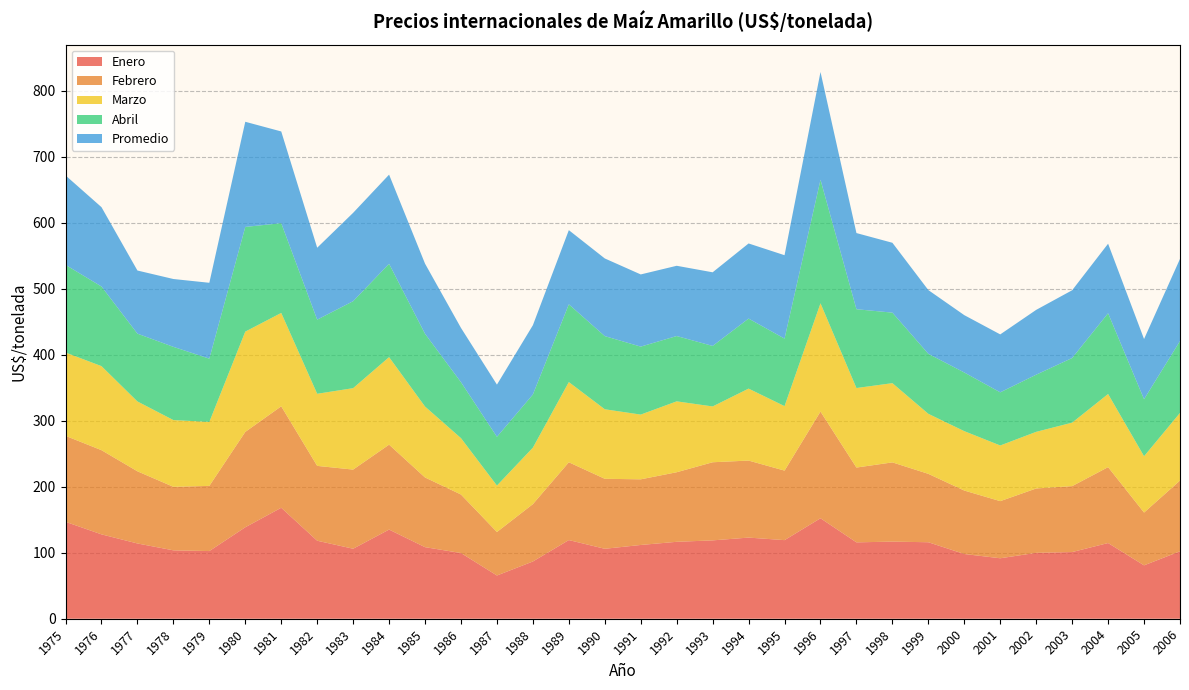

Reading right to left, list all the values displayed in this chart.

Enero: 2006=102.1	2005=80.9	2004=114.7	2003=101.0	2002=99.8	2001=91.6	2000=98.0	1999=115.8	1998=116.8	1997=115.7	1996=152.2	1995=119.0	1994=122.9	1993=118.7	1992=116.5	1991=111.7	1990=106.0	1989=119.2	1988=86.7	1987=65.5	1986=99.5	1985=108.4	1984=135.0	1983=106.0	1982=118.2	1981=168.1	1980=138.5	1979=102.5	1978=103.6	1977=114.0	1976=127.8	1975=146.8
Febrero: 2006=107.2	2005=80.0	2004=115.0	2003=99.8	2002=97.5	2001=86.5	2000=96.1	1999=103.6	1998=120.0	1997=113.3	1996=161.6	1995=105.3	1994=116.7	1993=118.3	1992=105.4	1991=99.4	1990=106.0	1989=117.8	1988=86.9	1987=65.9	1986=88.6	1985=105.5	1984=128.6	1983=119.8	1982=113.3	1981=153.7	1980=144.4	1979=98.7	1978=96.2	1977=109.3	1976=127.5	1975=130.2
Marzo: 2006=102.5	2005=85.3	2004=110.8	2003=96.2	2002=85.8	2001=84.3	2000=90.0	1999=90.9	1998=120.0	1997=120.5	1996=164.0	1995=97.7	1994=109.0	1993=84.5	1992=107.4	1991=98.0	1990=105.3	1989=121.5	1988=85.6	1987=70.3	1986=85.4	1985=107.4	1984=132.6	1983=123.3	1982=109.2	1981=141.4	1980=151.9	1979=96.9	1978=101.1	1977=105.8	1976=127.3	1975=126.2
Abril: 2006=108.9	2005=86.3	2004=122.3	2003=97.9	2002=86.6	2001=80.5	2000=88.8	1999=90.9	1998=106.8	1997=119.4	1996=187.1	1995=102.3	1994=106.1	1993=91.7	1992=98.9	1991=103.0	1990=110.8	1989=117.8	1988=80.5	1987=73.8	1986=84.8	1985=110.2	1984=141.3	1983=131.7	1982=112.3	1981=135.9	1980=158.6	1979=95.8	1978=110.9	1977=102.7	1976=120.6	1975=132.8
Promedio: 2006=124.4	2005=91.2	2004=105.3	2003=102.6	2002=98.2	2001=87.7	2000=86.9	1999=96.5	1998=105.8	1997=115.3	1996=163.2	1995=126.3	1994=113.8	1993=111.5	1992=106.4	1991=109.3	1990=117.6	1989=112.3	1988=104.9	1987=79.0	1986=82.2	1985=106.2	1984=135.1	1983=133.8	1982=108.9	1981=138.9	1980=159.2	1979=114.9	1978=102.8	1977=95.6	1976=120.2	1975=135.4